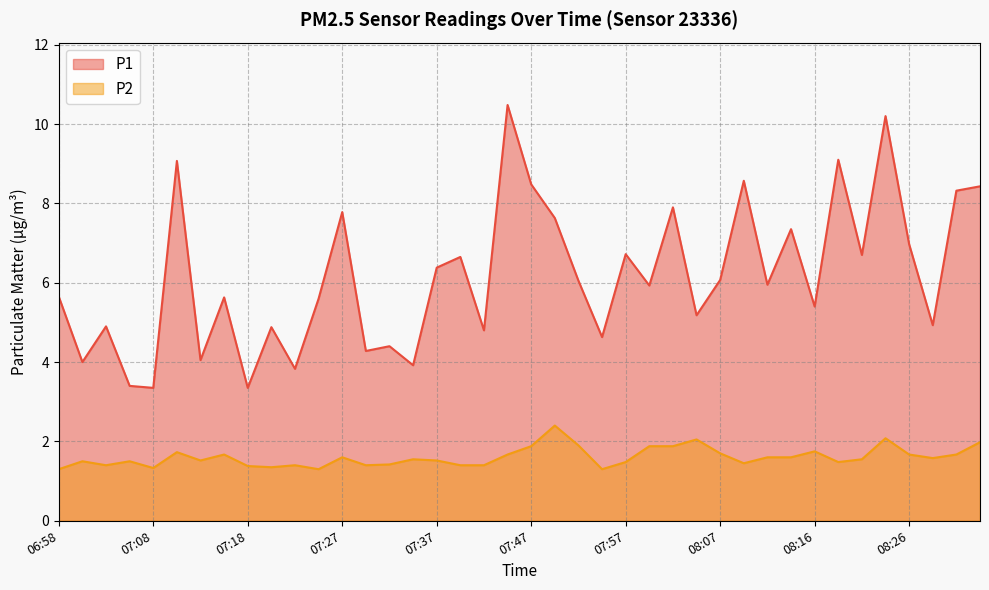

Where is P2 nearest to the value 1?

06:58